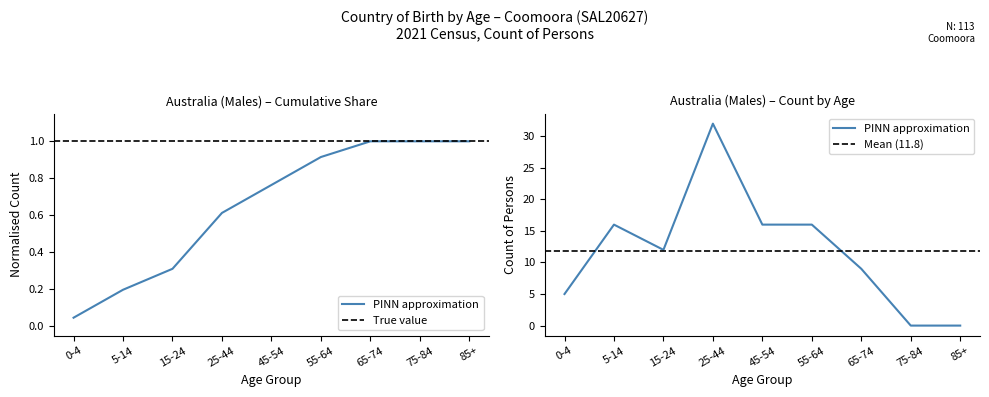

Rank the categories by value from highest to lowest.

25-44, 5-14, 45-54, 55-64, 15-24, 65-74, 0-4, 75-84, 85+